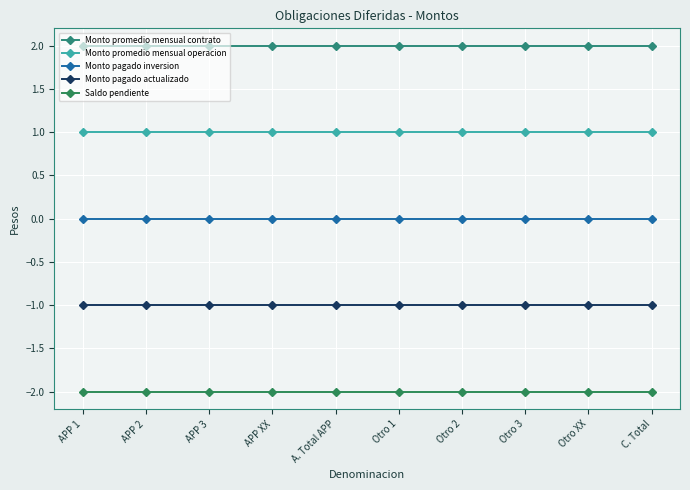

List the labels in order of Monto promedio mensual operacion value, largest first.

APP 1, APP 2, APP 3, APP XX, A. Total APP, Otro 1, Otro 2, Otro 3, Otro XX, C. Total